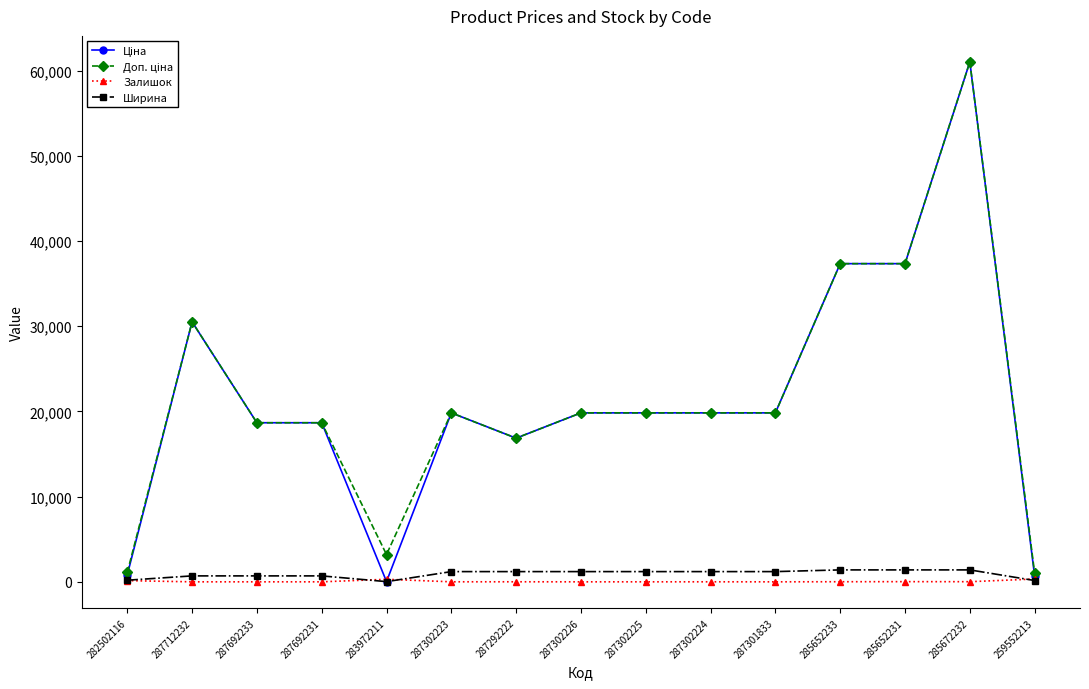

At how many categories does at least one series exceed 23115?

4